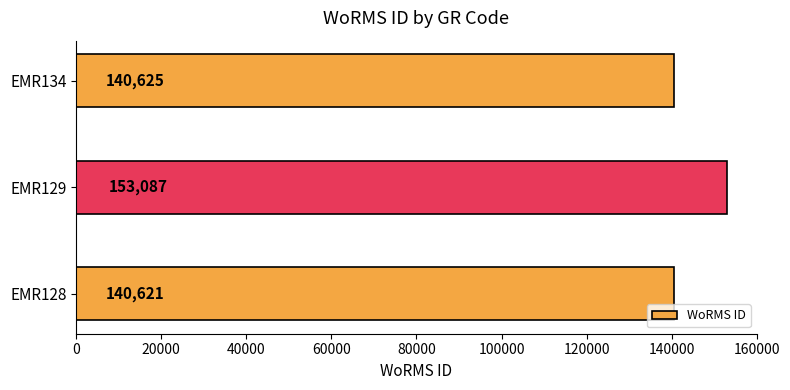

What is the difference between the values at EMR134 and EMR128?

4